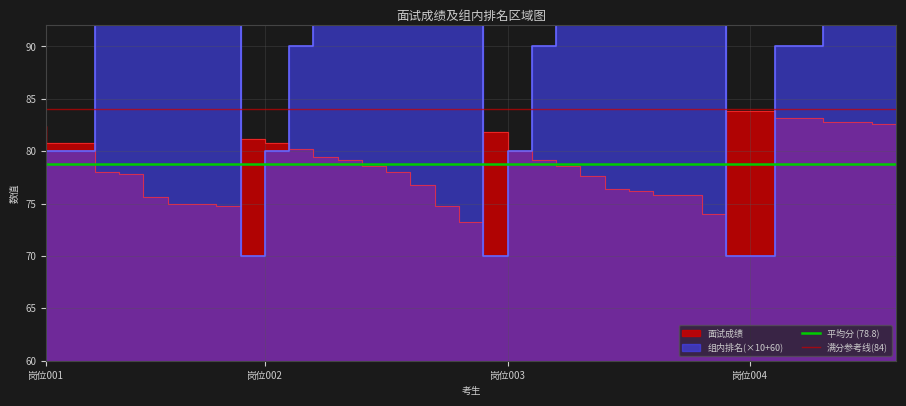

How many lines are shown in the chart?

2